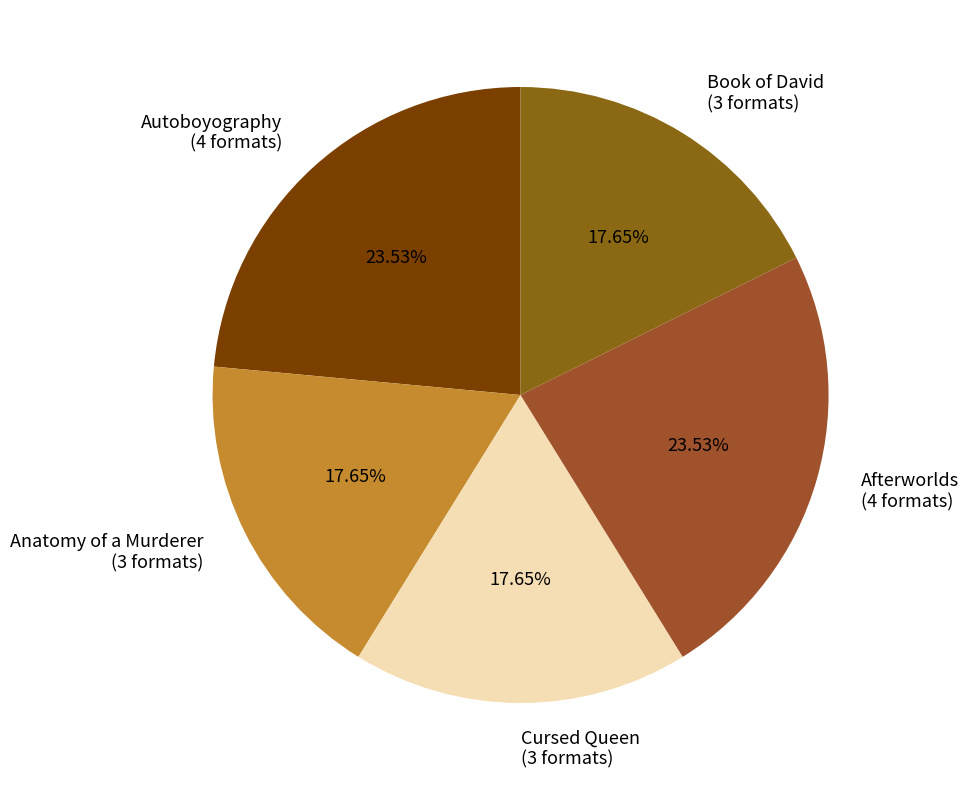

Count the number of slices in the pie.

5